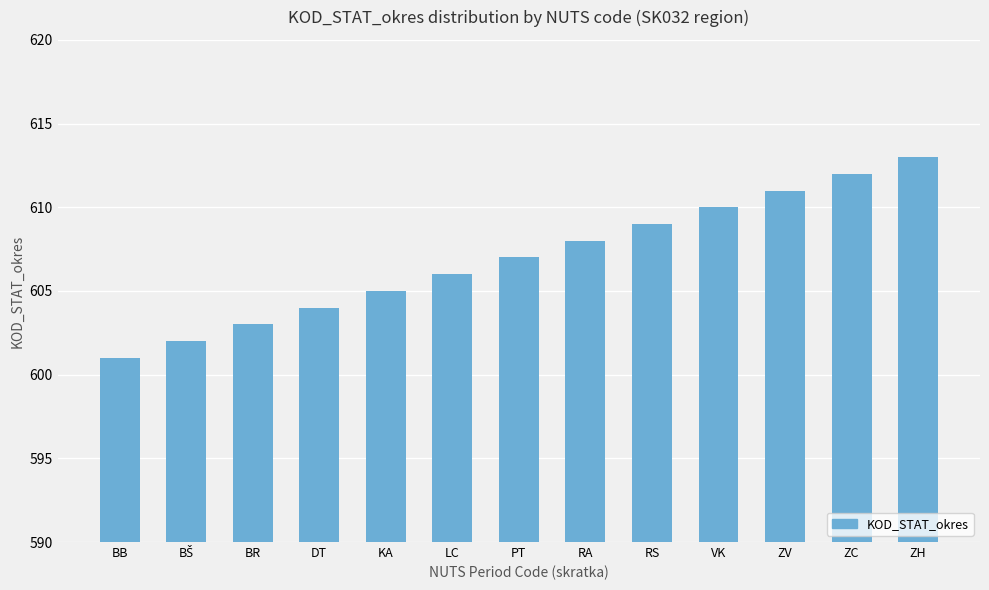

What position from the left is RA?

8